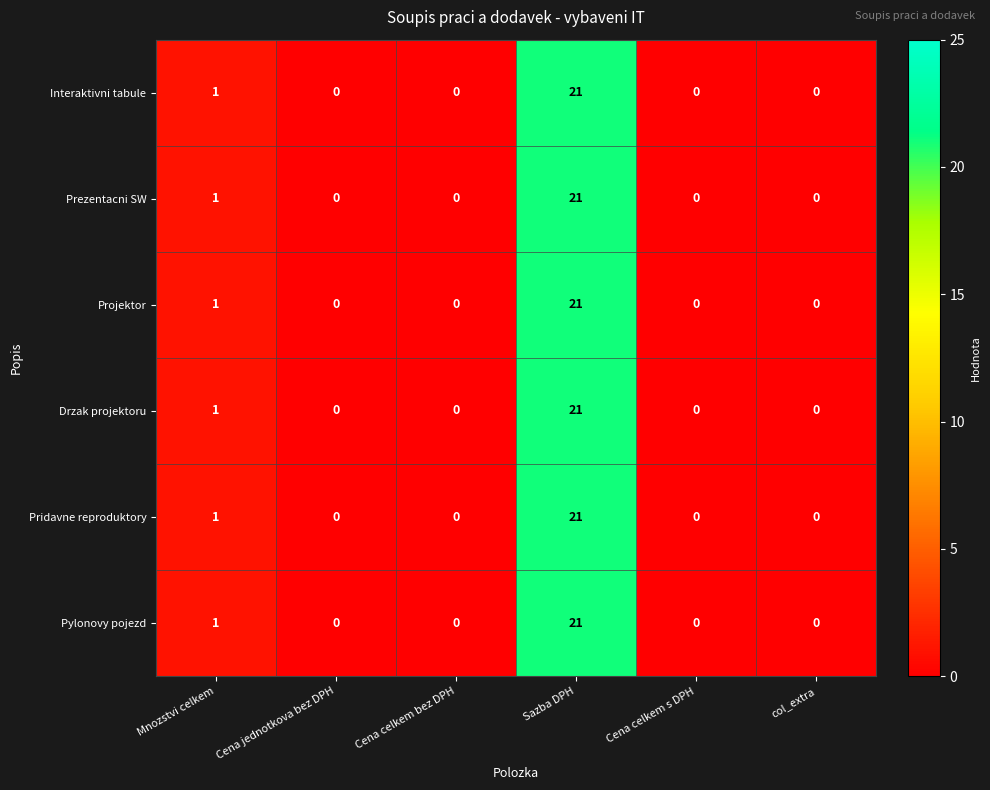

What is the average value of the Drzak projektoru series?

4